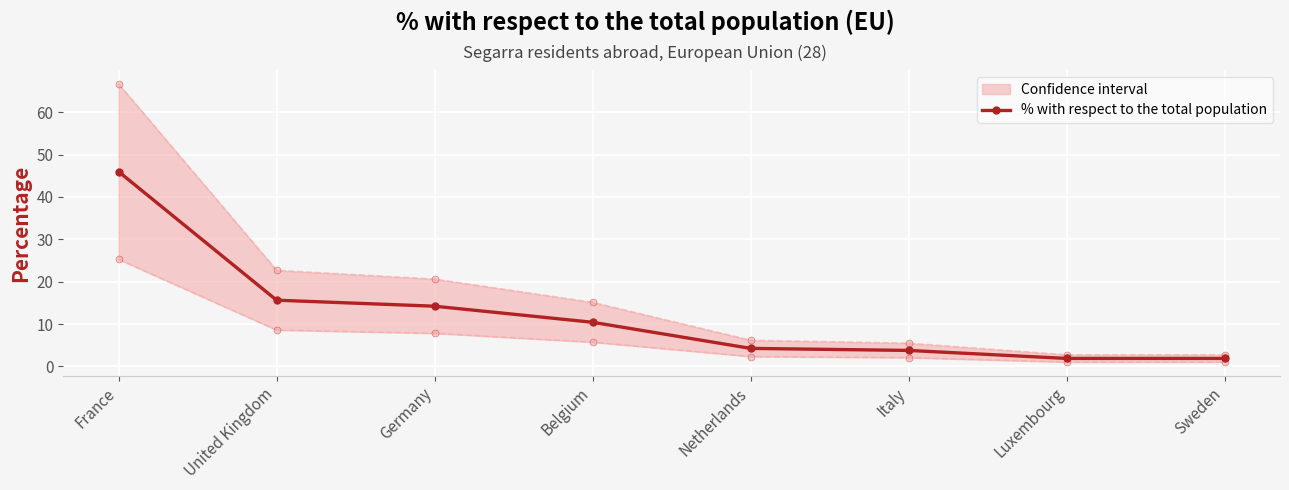

Approximately how many times larger is the value at France compared to Luxembourg?

24.2